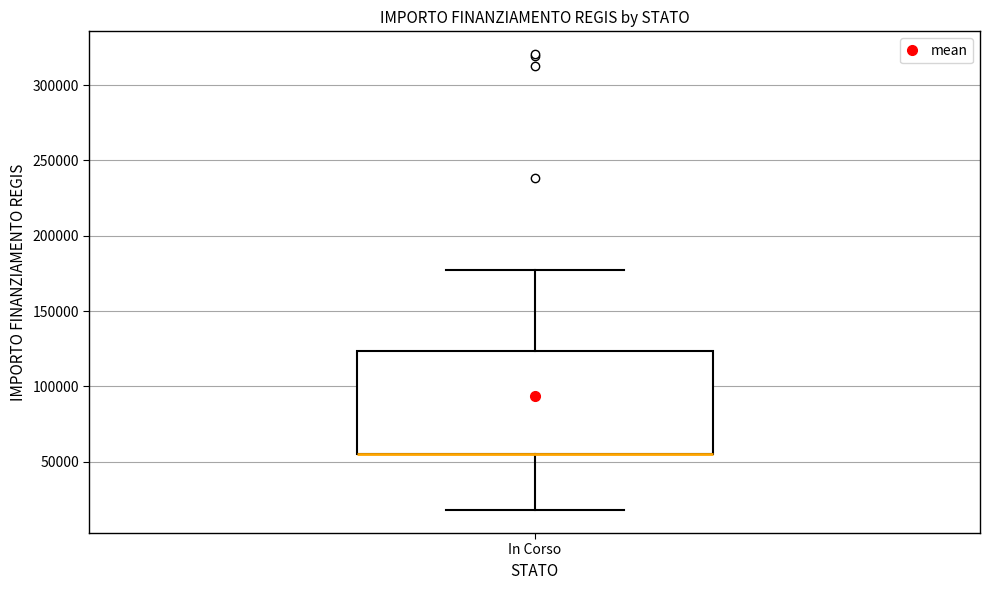

Transcribe this box plot: give where the median line is, the range the box spans, and where the two whiskers end, as read against the y-axis. The values are not printed on the chart, so give them approximately, as read against the axis.

median 55000 (drawn on the box's lower edge), box 55000 to 125000, whiskers 20000 to 175000